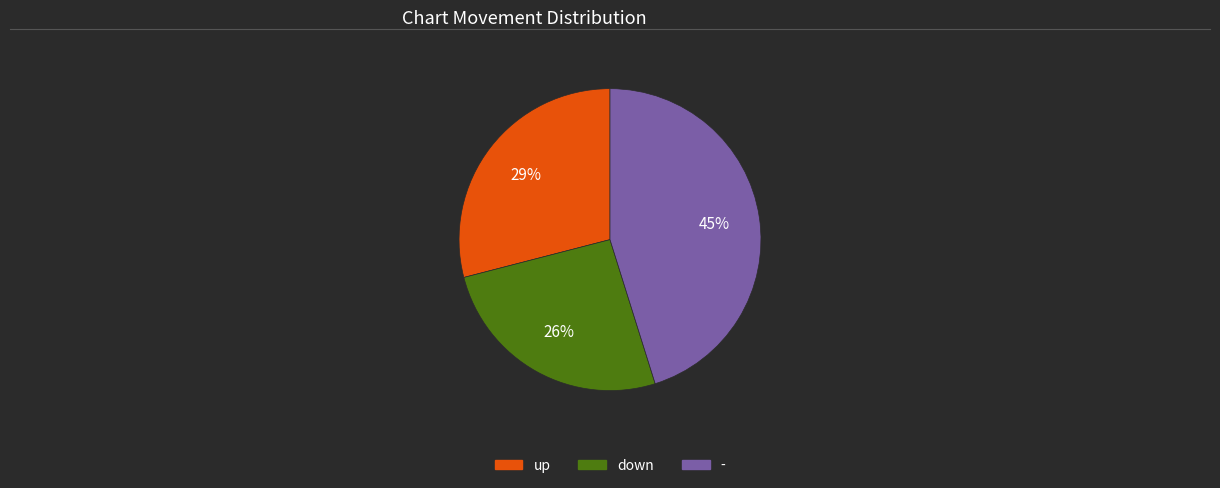

How many slices are in this pie chart?

3